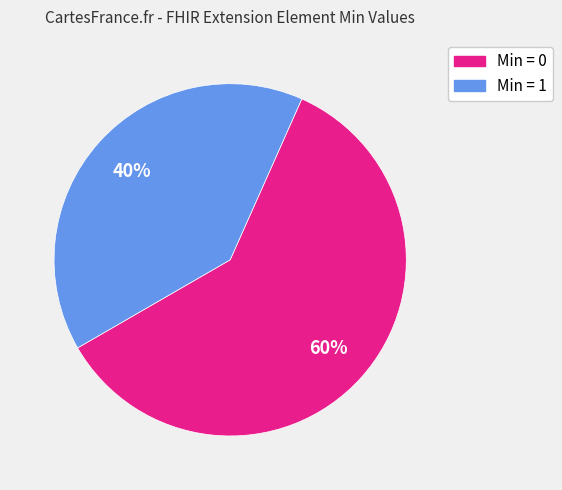

To the nearest percent, what is the difference between the largest and smallest slice percentages?

20%